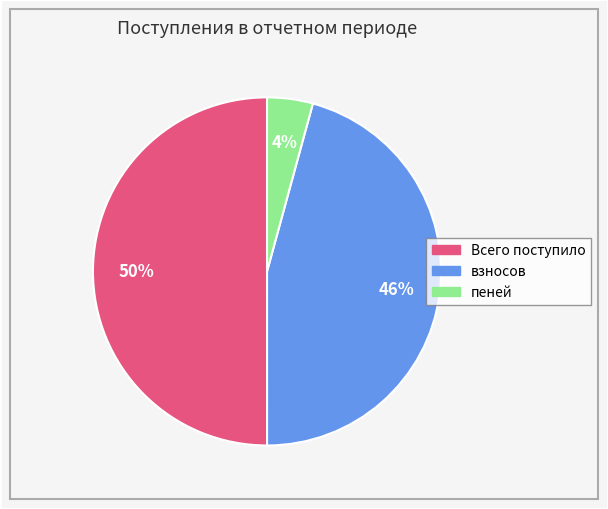

What percentage is the взносов slice, to the nearest percent?

46%